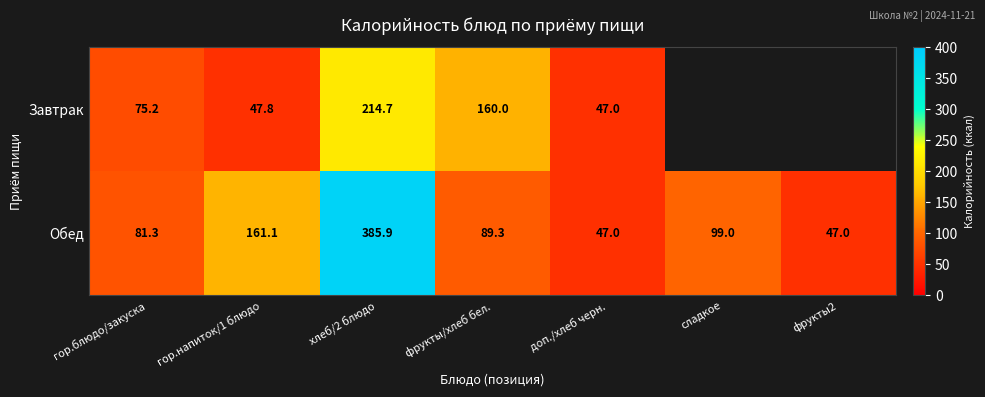

At хлеб/2 блюдо, list the series in order from largest to smallest.

Обед, Завтрак